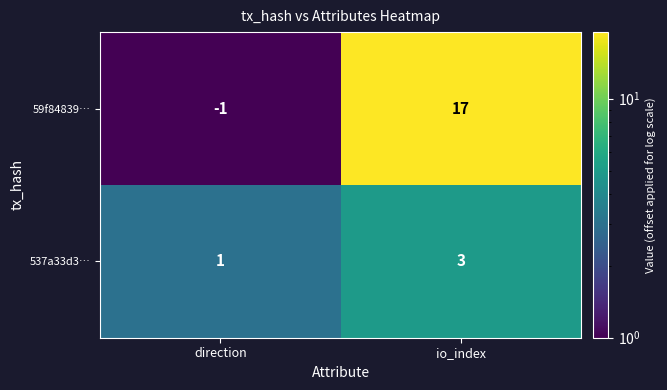

Rank the series by their maximum value, from highest to lowest.

59f84839…, 537a33d3…